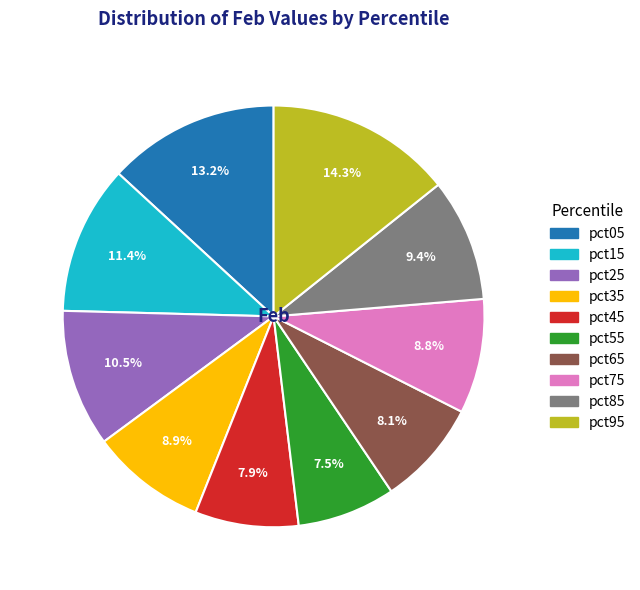

To the nearest percent, what percentage of the pie is pct05?

13%